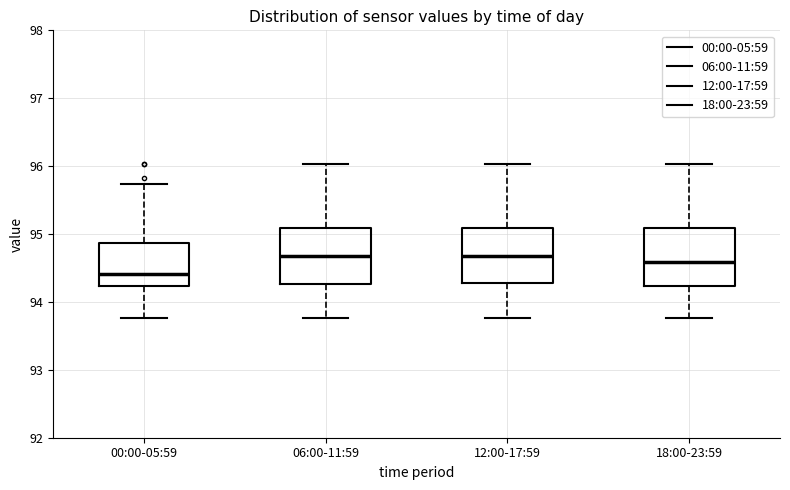

Reading left to right, transcribe this box plot: for each box, give where its median line is, the range the box spans, and where its two whiskers end, as read against the y-axis. The values are not printed on the chart, so give them approximately, as read against the axis.

00:00-05:59: median 94.4, box 94.2 to 94.9, whiskers 93.8 to 95.7
06:00-11:59: median 94.7, box 94.3 to 95.1, whiskers 93.8 to 96.0
12:00-17:59: median 94.7, box 94.3 to 95.1, whiskers 93.8 to 96.0
18:00-23:59: median 94.6, box 94.2 to 95.1, whiskers 93.8 to 96.0